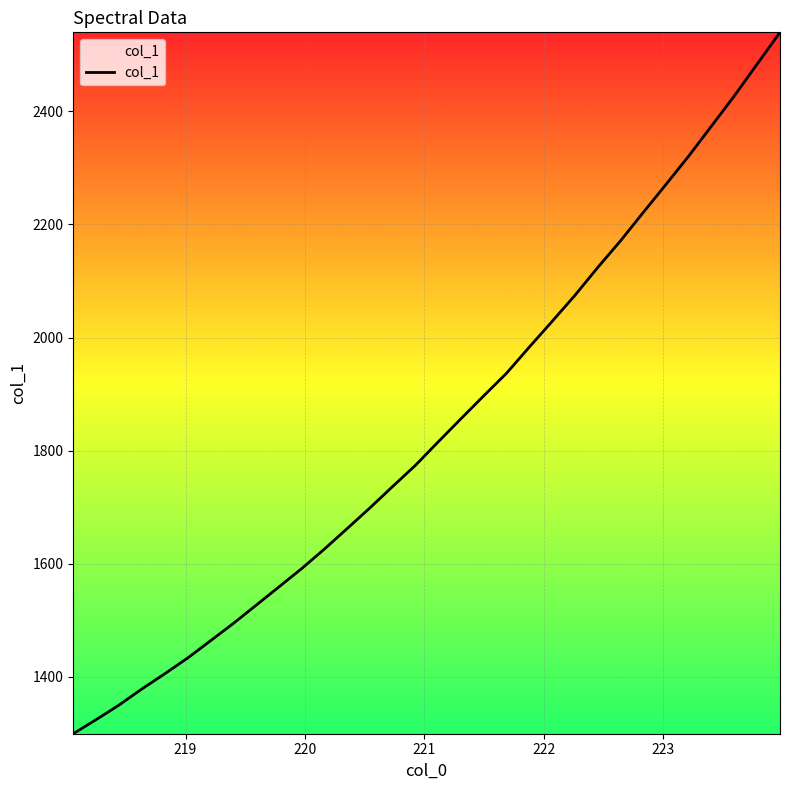

What is the average value?

1839.1